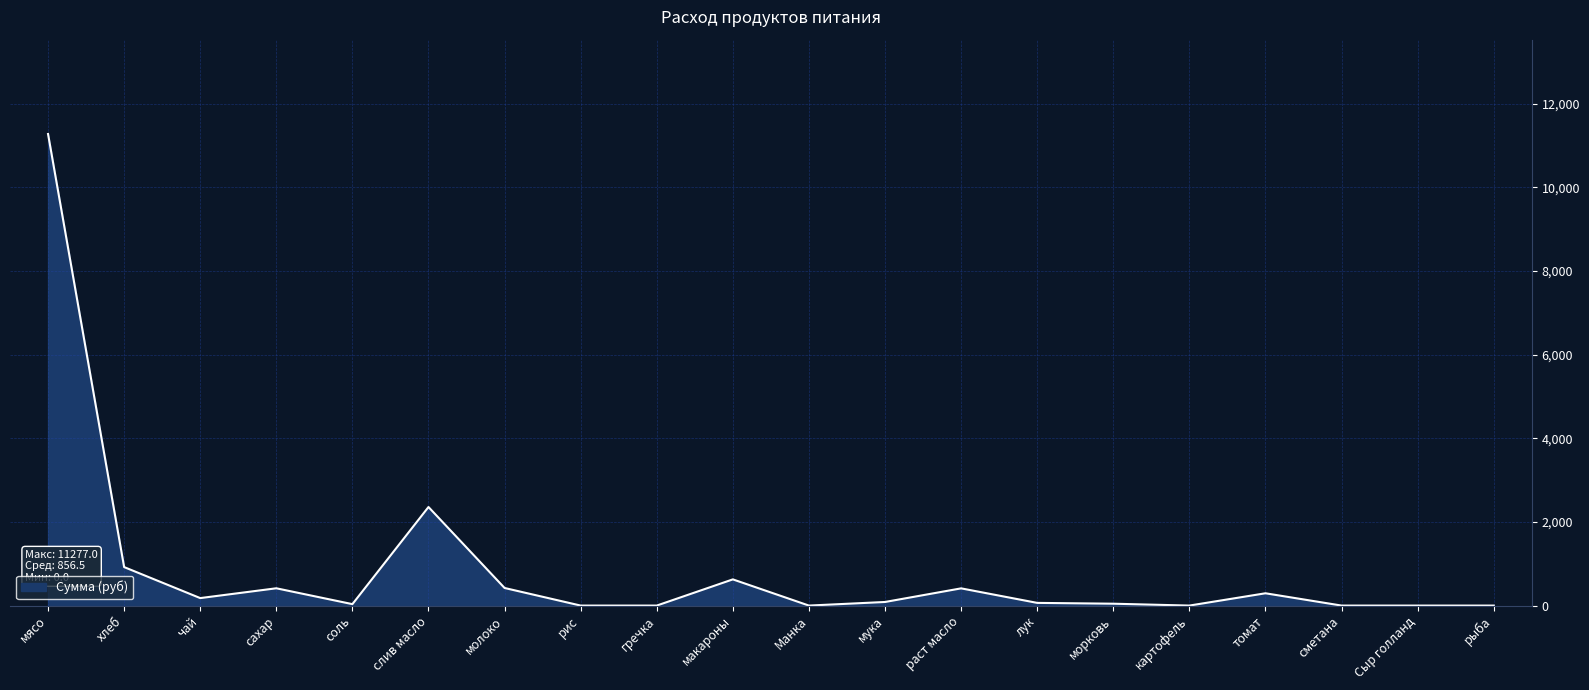

What is the difference between the maximum and minimum values?

11277.0